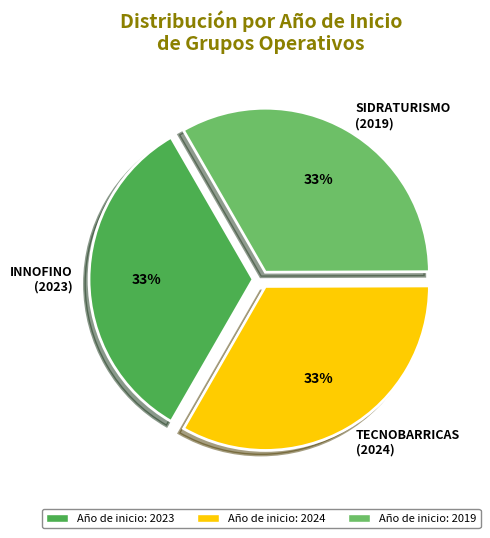

How many slices are in this pie chart?

3